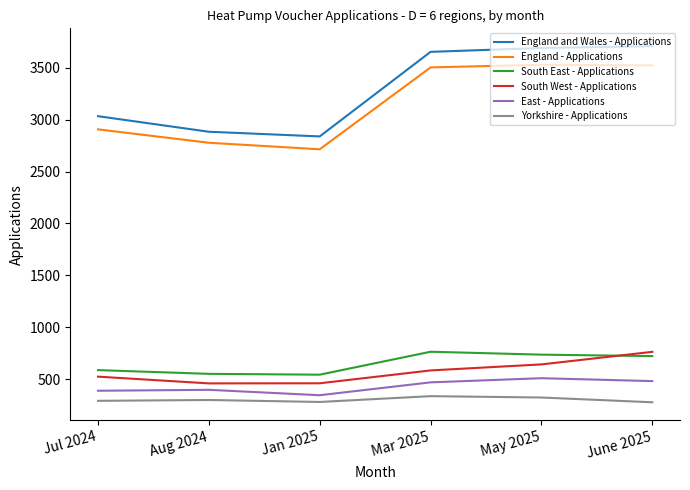

What is the spread (max minus min) of values at June 2025?

3432